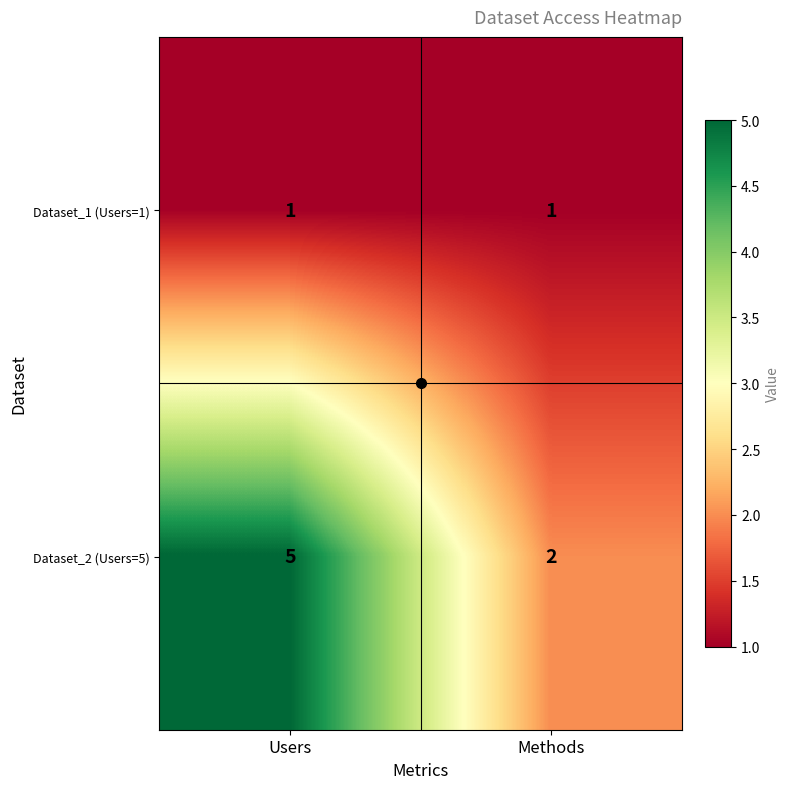

What is the maximum value shown in the chart?

5